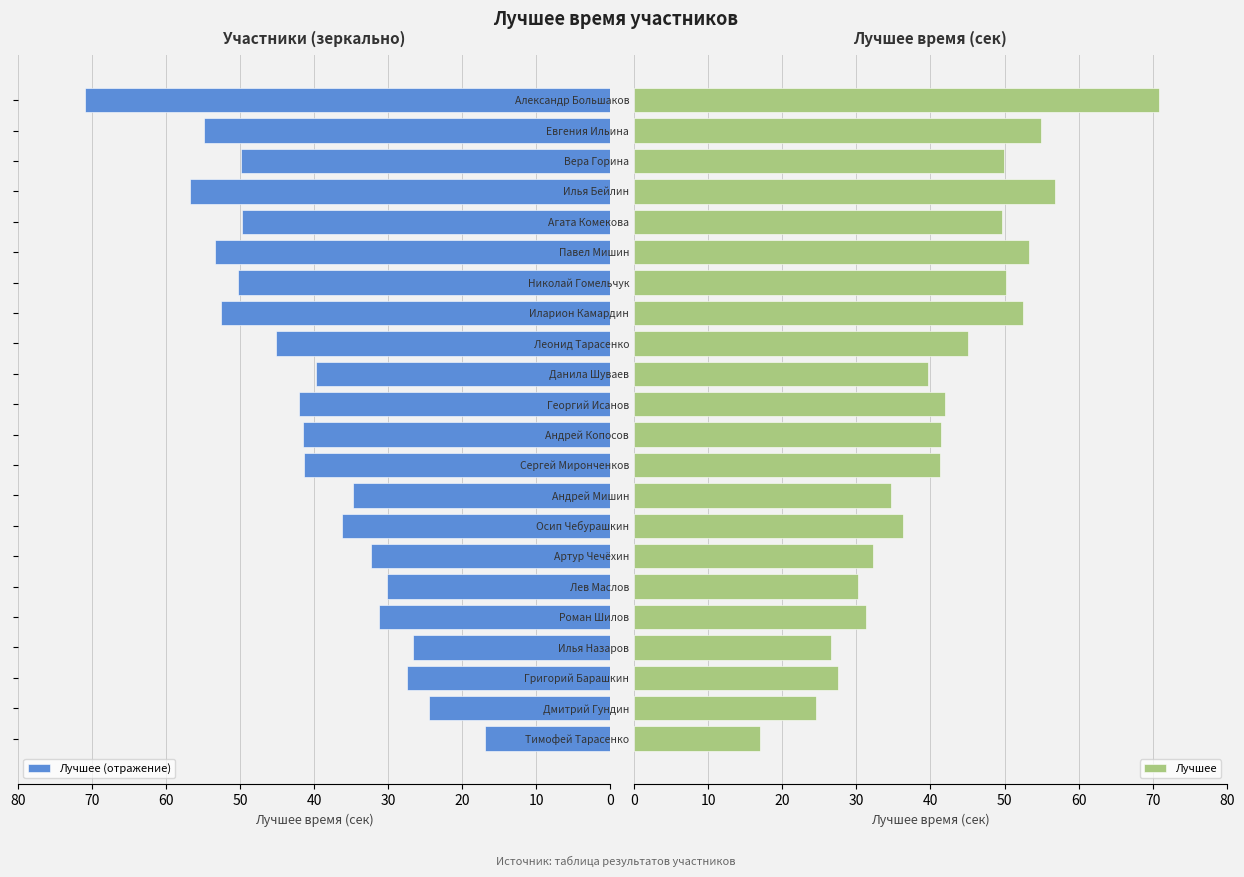

How many values in the Лучшее (отражение) series are below -41?

12